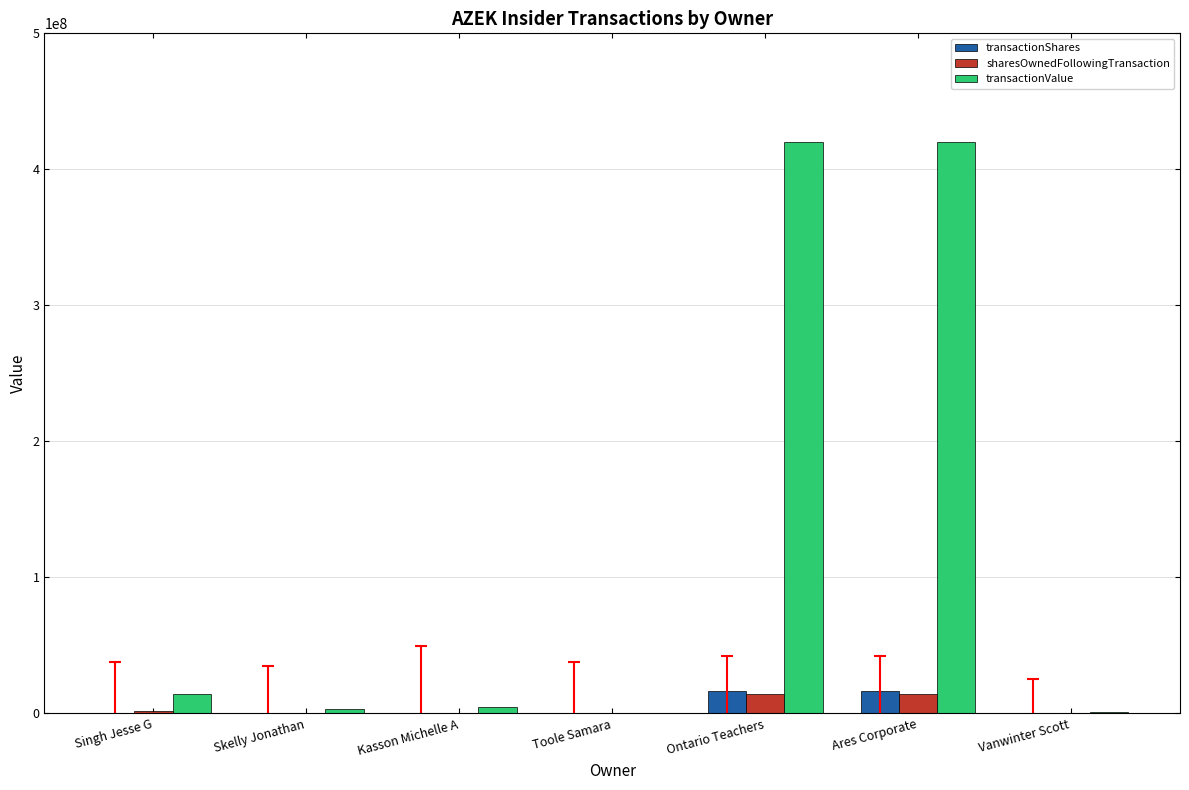

Read the sharesOwnedFollowingTransaction value at Kasson Michelle A, to the nearest 100.

23500